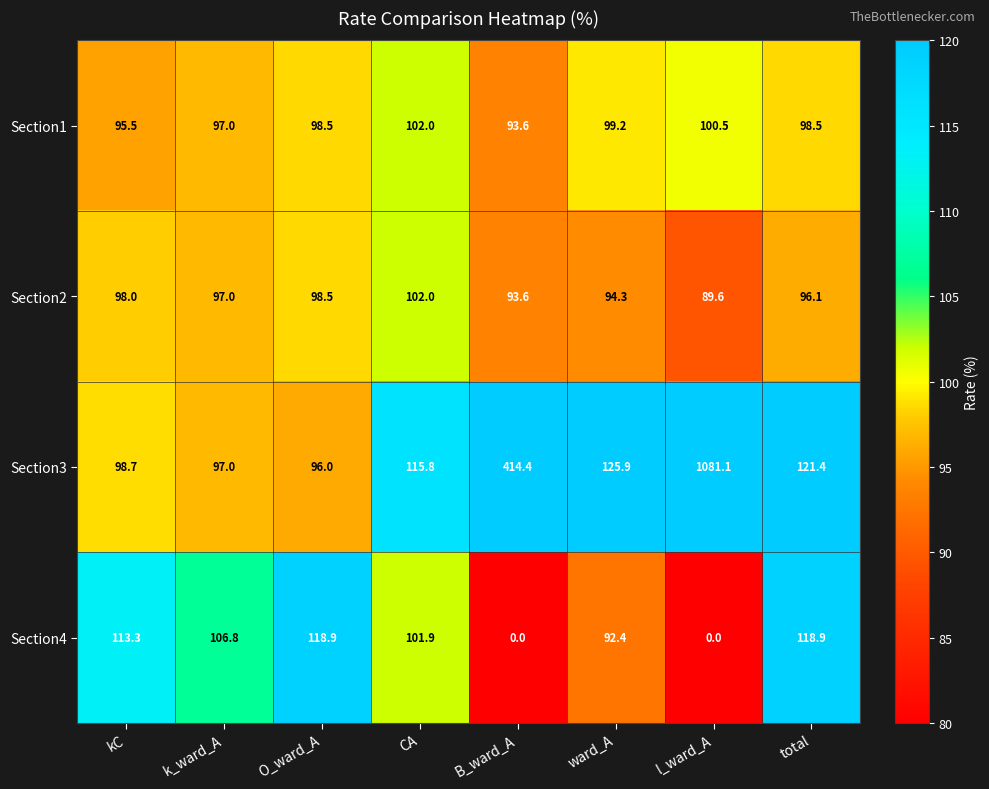

The value of Section4 at ward_A is 61.4. True or false?

False